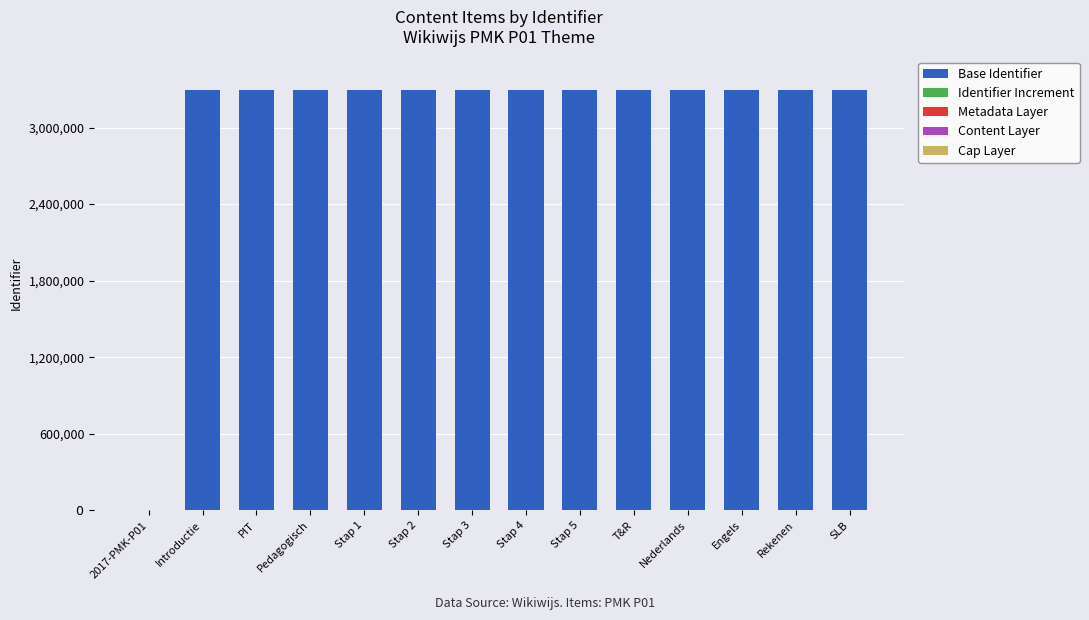

Which series has the widest spread of values?

Base Identifier